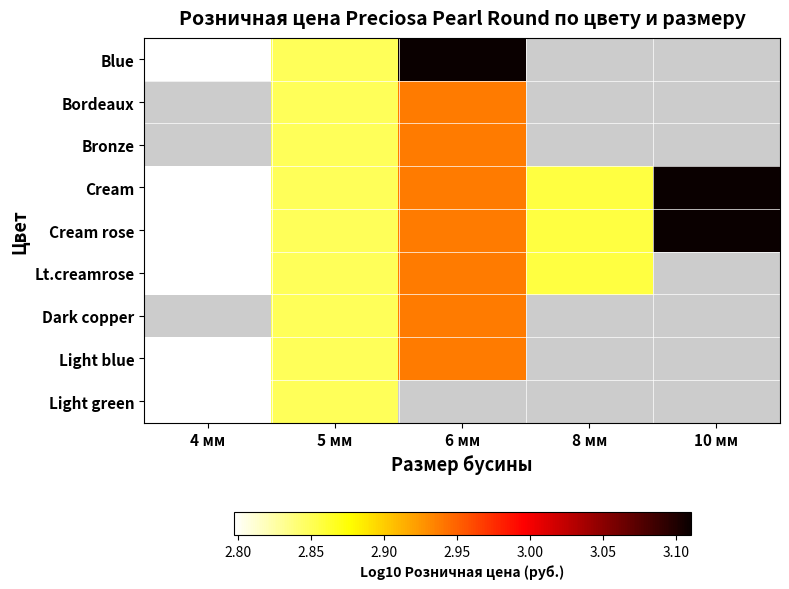

Where is Light blue nearest to the value 2?

4 мм